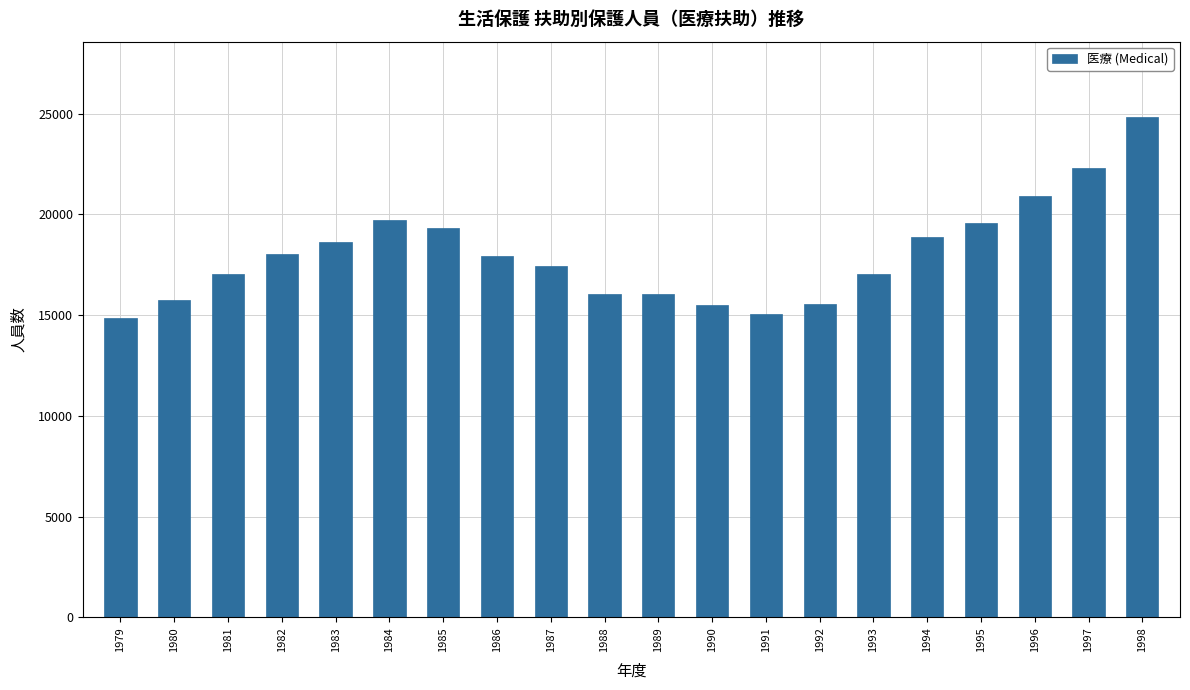

What is the change in value from 1992 to 1997?

+6722